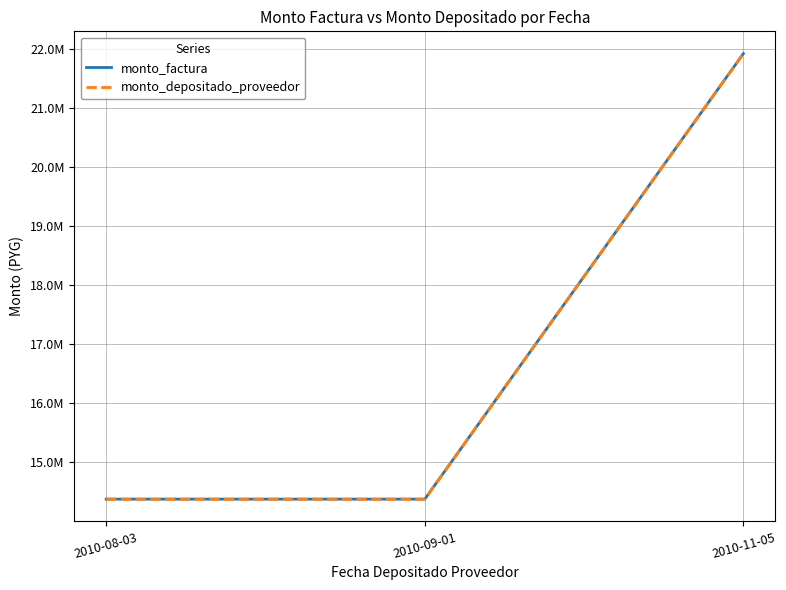

Is this an area chart (filled region under the line)?

No